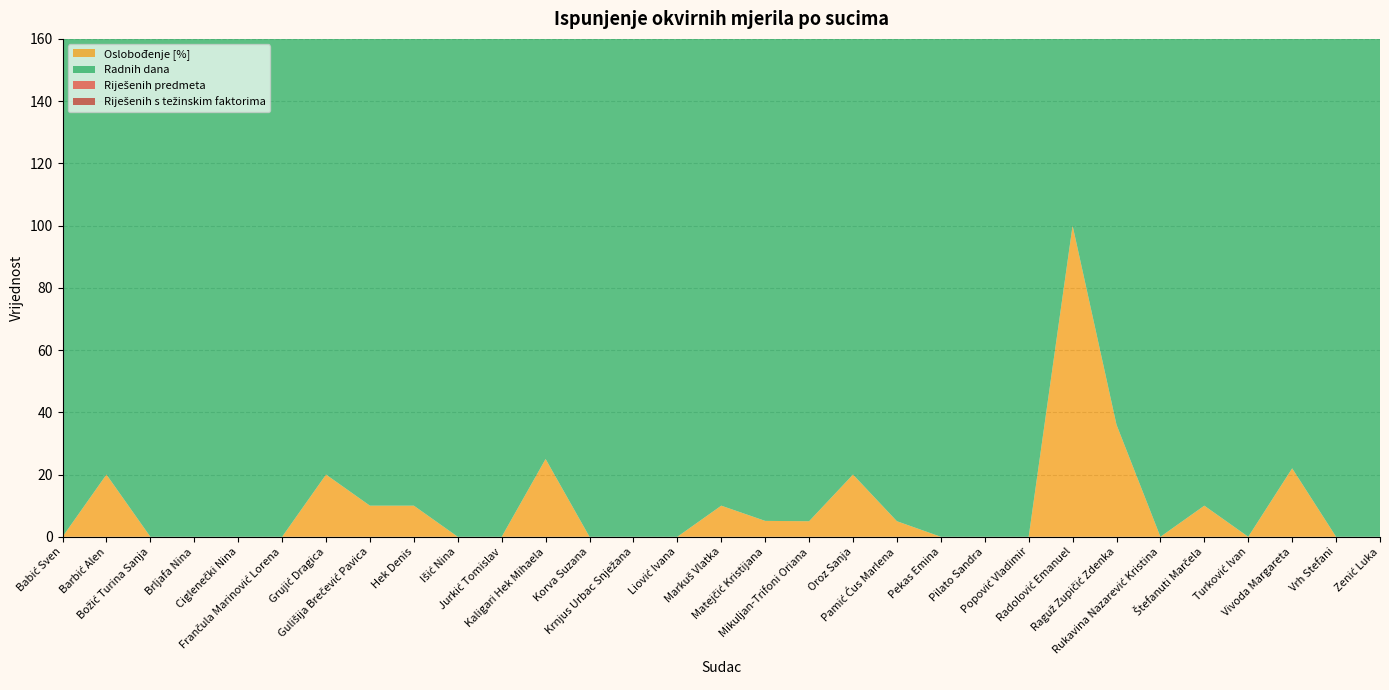

Reading right to left, extract all data points from this chart.

Riješenih predmeta: Zenić Luka=137.0	Vrh Stefani=104.0	Vivoda Margareta=18.0	Turković Ivan=46.0	Štefanuti Marčela=38.0	Rukavina Nazarević Kristina=66.0	Raguž Zupičić Zdenka=9.0	Radolović Emanuel=38.0	Popović Vladimir=70.0	Pilato Sandra=42.0	Pekas Emina=26.0	Pamić Ćus Marlena=33.0	Oroz Sanja=41.0	Mikuljan-Trifoni Oriana=37.0	Matejčić Kristijana=28.0	Markuš Vlatka=71.0	Liović Ivana=7.0	Krnjus Urbac Snježana=13.0	Korva Suzana=11.0	Kaligari Hek Mihaela=12.0	Jurkić Tomislav=28.0	Išić Nina=47.0	Hek Denis=28.0	Gulišija Brečević Pavica=10.0	Grujić Dragica=62.0	Frančula Marinović Lorena=57.0	Ciglenečki Nina=47.0	Brljafa Nina=42.0	Božić Turina Sanja=20.0	Barbić Alen=56.0	Babić Sven=21.0
Riješenih s težinskim faktorima: Zenić Luka=138.2	Vrh Stefani=105.8	Vivoda Margareta=18.6	Turković Ivan=46.0	Štefanuti Marčela=38.0	Rukavina Nazarević Kristina=66.6	Raguž Zupičić Zdenka=9.6	Radolović Emanuel=38.6	Popović Vladimir=71.2	Pilato Sandra=43.2	Pekas Emina=26.6	Pamić Ćus Marlena=33.0	Oroz Sanja=41.6	Mikuljan-Trifoni Oriana=37.0	Matejčić Kristijana=29.2	Markuš Vlatka=72.8	Liović Ivana=7.0	Krnjus Urbac Snježana=13.6	Korva Suzana=11.0	Kaligari Hek Mihaela=12.0	Jurkić Tomislav=28.6	Išić Nina=48.2	Hek Denis=28.0	Gulišija Brečević Pavica=10.0	Grujić Dragica=62.0	Frančula Marinović Lorena=57.0	Ciglenečki Nina=47.6	Brljafa Nina=42.0	Božić Turina Sanja=20.0	Barbić Alen=58.4	Babić Sven=21.0
Oslobođenje [%]: Zenić Luka=0.0	Vrh Stefani=0.0	Vivoda Margareta=22.0	Turković Ivan=0.0	Štefanuti Marčela=10.0	Rukavina Nazarević Kristina=0.0	Raguž Zupičić Zdenka=36.0	Radolović Emanuel=100.0	Popović Vladimir=0.0	Pilato Sandra=0.0	Pekas Emina=0.0	Pamić Ćus Marlena=5.0	Oroz Sanja=20.0	Mikuljan-Trifoni Oriana=5.0	Matejčić Kristijana=5.1	Markuš Vlatka=10.0	Liović Ivana=0.0	Krnjus Urbac Snježana=0.0	Korva Suzana=0.0	Kaligari Hek Mihaela=25.0	Jurkić Tomislav=0.0	Išić Nina=0.0	Hek Denis=10.0	Gulišija Brečević Pavica=10.0	Grujić Dragica=20.0	Frančula Marinović Lorena=0.0	Ciglenečki Nina=0.0	Brljafa Nina=0.0	Božić Turina Sanja=0.0	Barbić Alen=20.0	Babić Sven=0.0
Radnih dana: Zenić Luka=218.0	Vrh Stefani=213.0	Vivoda Margareta=220.0	Turković Ivan=220.0	Štefanuti Marčela=220.0	Rukavina Nazarević Kristina=220.0	Raguž Zupičić Zdenka=220.0	Radolović Emanuel=219.0	Popović Vladimir=220.0	Pilato Sandra=214.0	Pekas Emina=212.0	Pamić Ćus Marlena=220.0	Oroz Sanja=219.0	Mikuljan-Trifoni Oriana=220.0	Matejčić Kristijana=219.0	Markuš Vlatka=220.0	Liović Ivana=209.0	Krnjus Urbac Snježana=219.0	Korva Suzana=212.0	Kaligari Hek Mihaela=220.0	Jurkić Tomislav=220.0	Išić Nina=220.0	Hek Denis=220.0	Gulišija Brečević Pavica=220.0	Grujić Dragica=220.0	Frančula Marinović Lorena=220.0	Ciglenečki Nina=220.0	Brljafa Nina=213.0	Božić Turina Sanja=210.0	Barbić Alen=220.0	Babić Sven=220.0